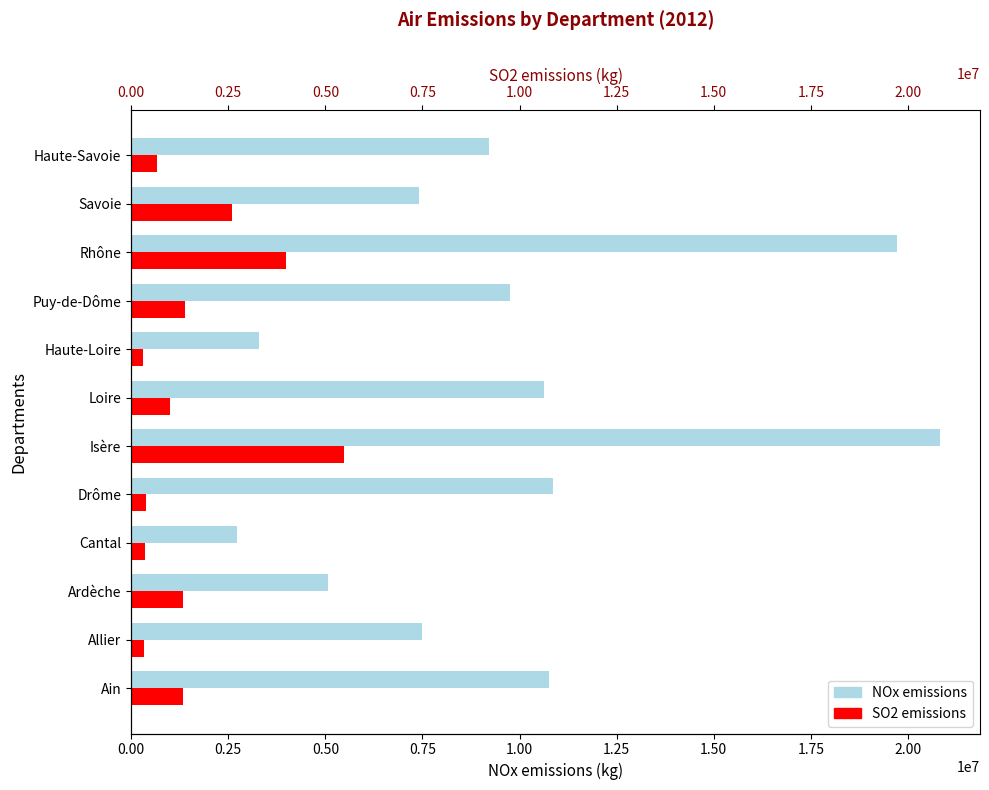

Reading right to left, extract all data points from this chart.

nox_kg: 9223904	7421568	19709632	9752923	3280614	10632844	20816071	10865923	2721271	5070668	7485654	10768099
so2_kg: 669123	2603940	3987366	1381859	308332	1006043	5476048	390956	346053	1327082	324425	1341941